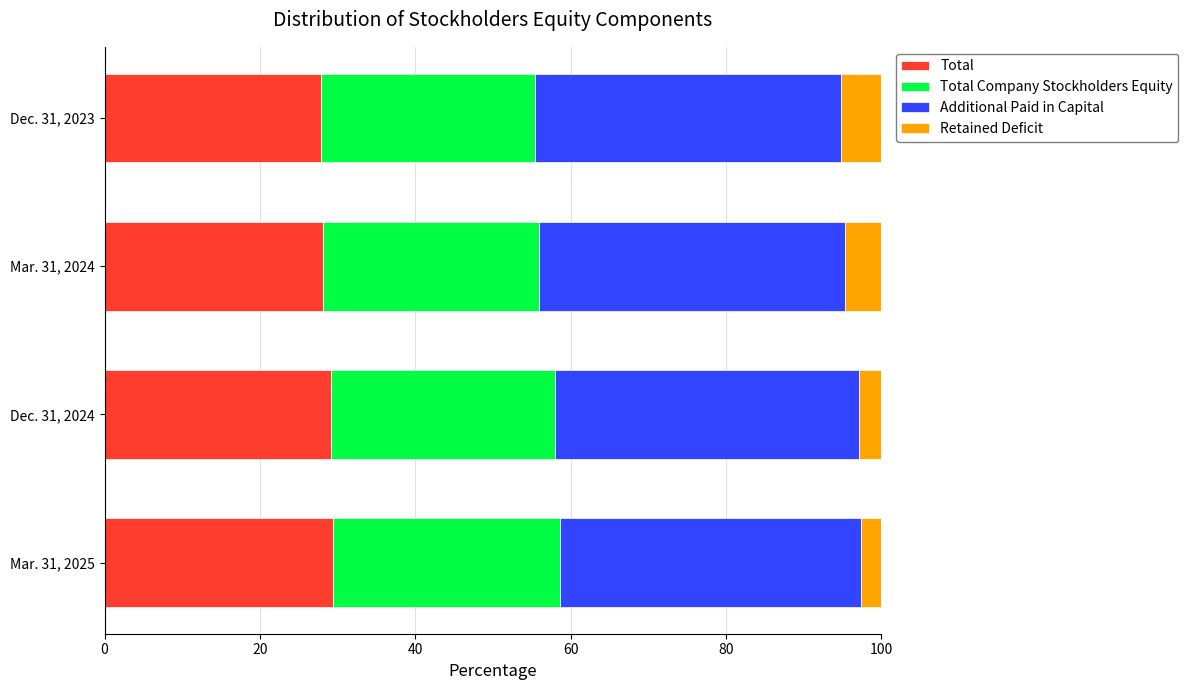

What is the maximum value for Total?

29.4